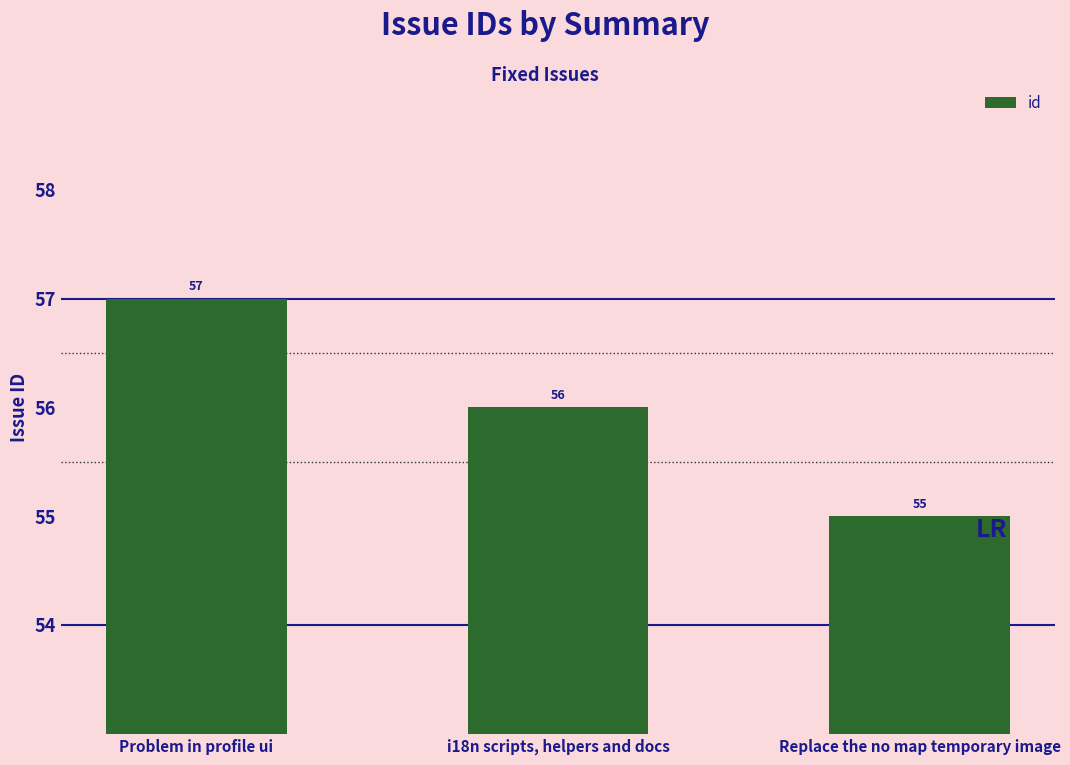

List the labels in order of value, smallest first.

Replace the no map temporary image, i18n scripts, helpers and docs, Problem in profile ui